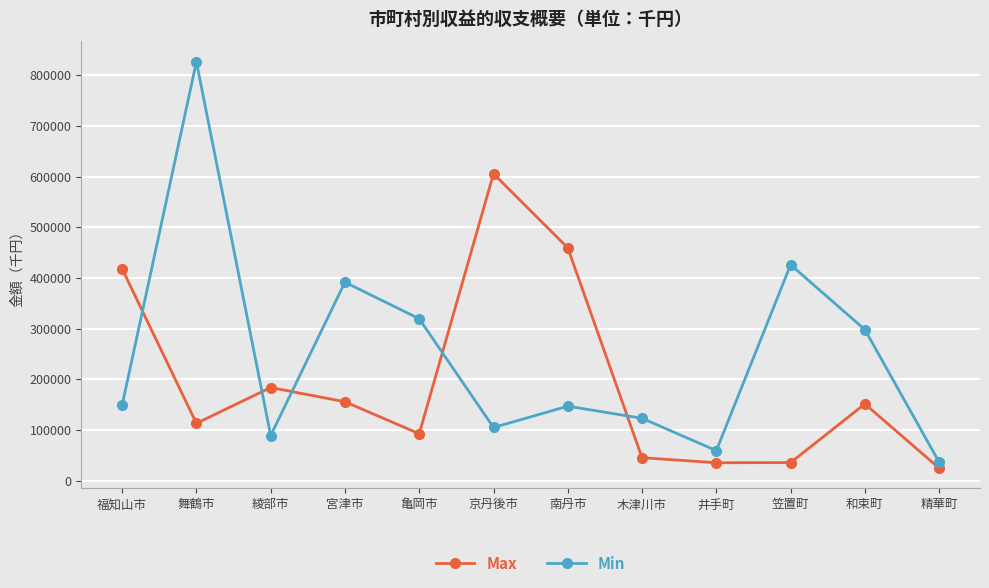

List the series in order of their peak value, highest first.

Min, Max